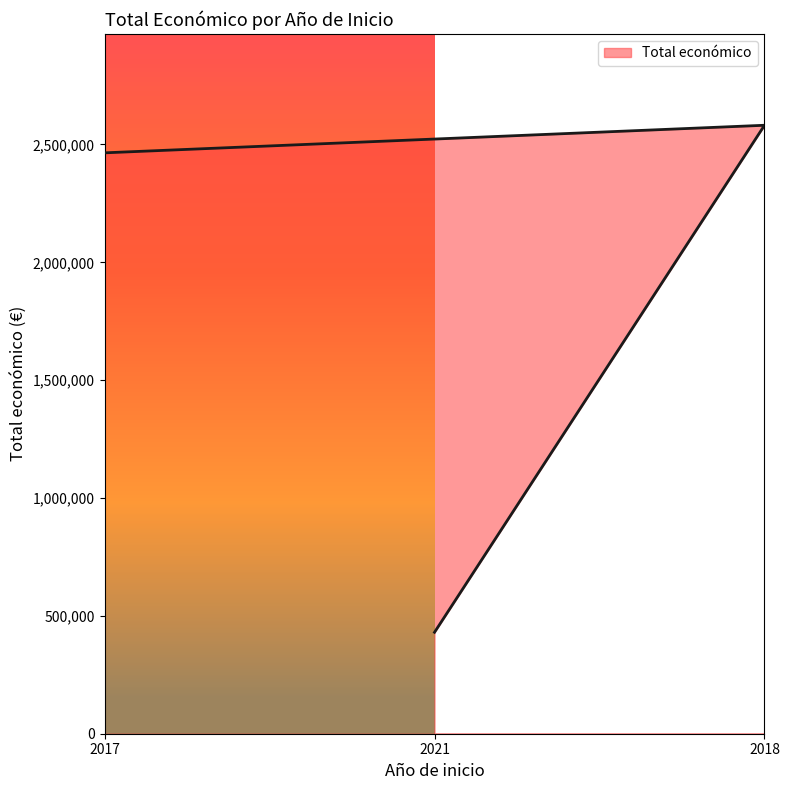

What is the difference between the maximum and minimum values?

2193020